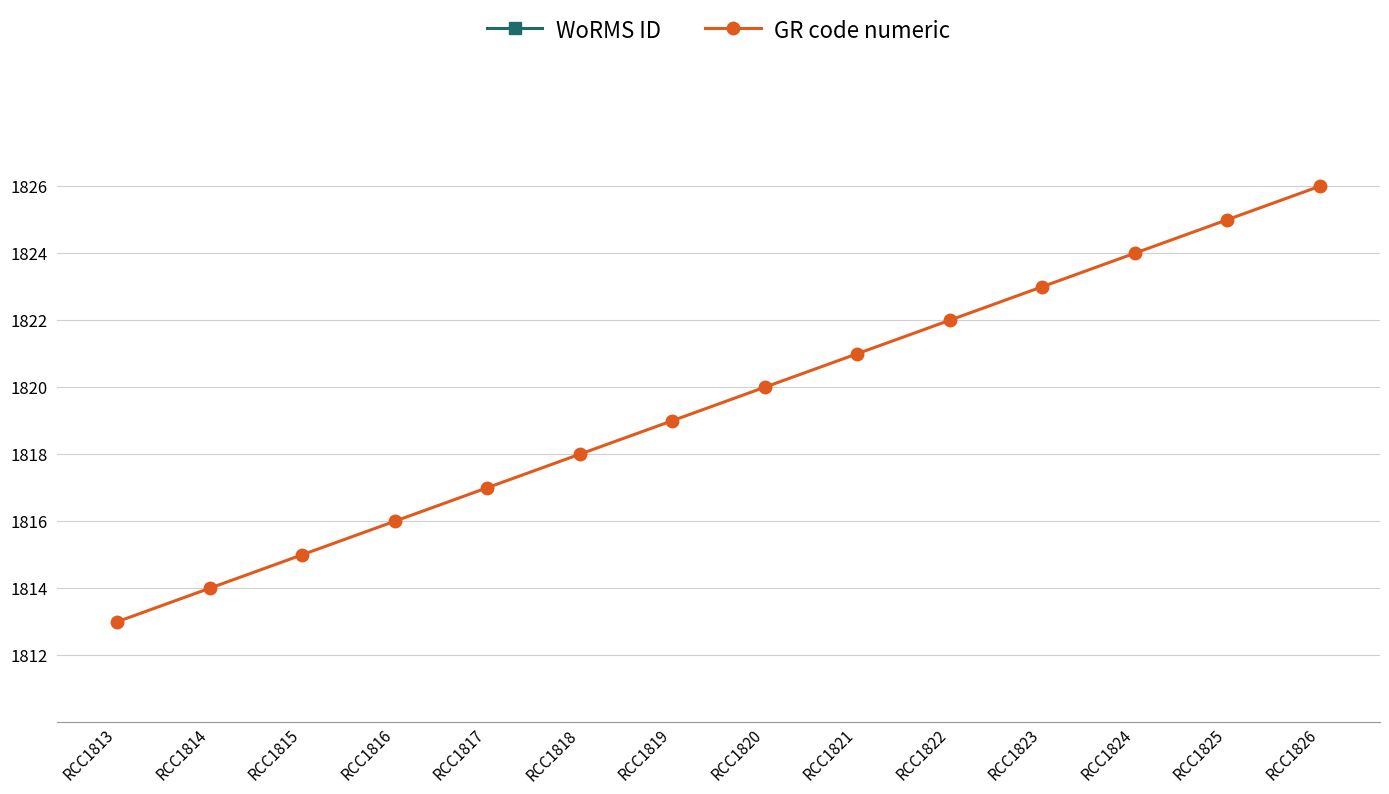

Rank the series by their average value, from lowest to highest.

GR code numeric, WoRMS ID